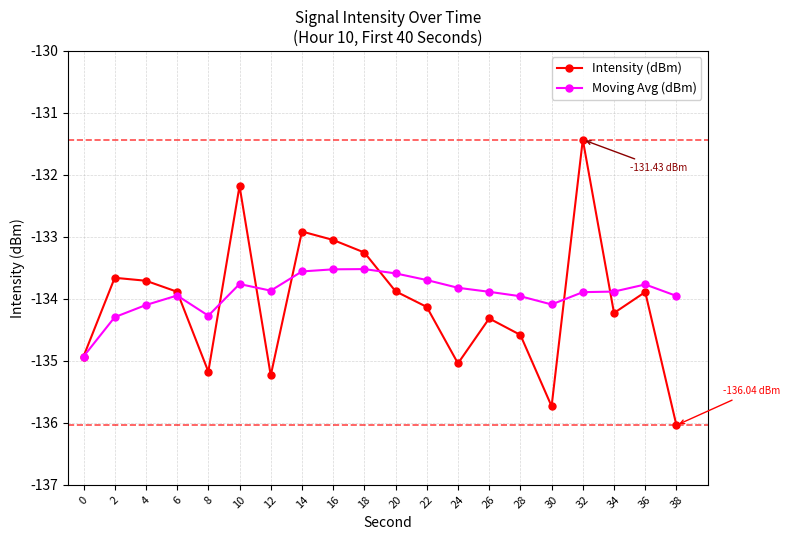

True or false: Moving Avg (dBm) and Intensity (dBm) intersect in this chart.

True